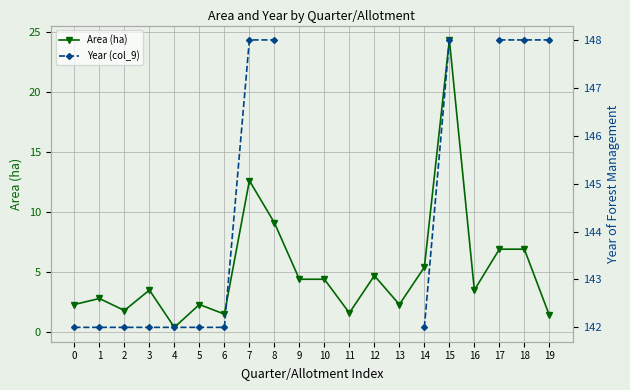

What is the sum of the Area (ha) values at 3 and 13?

5.8